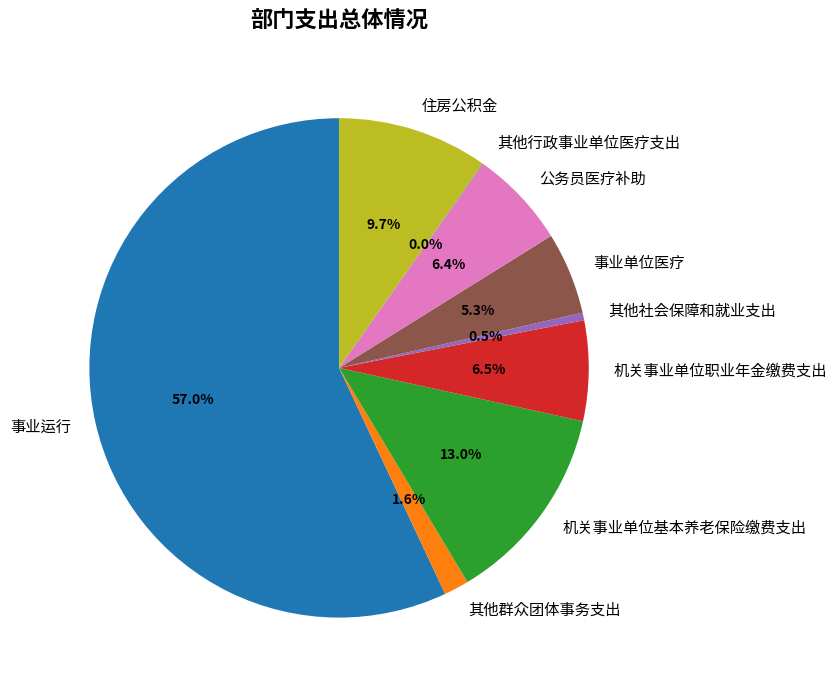

What is the majority slice?

事业运行